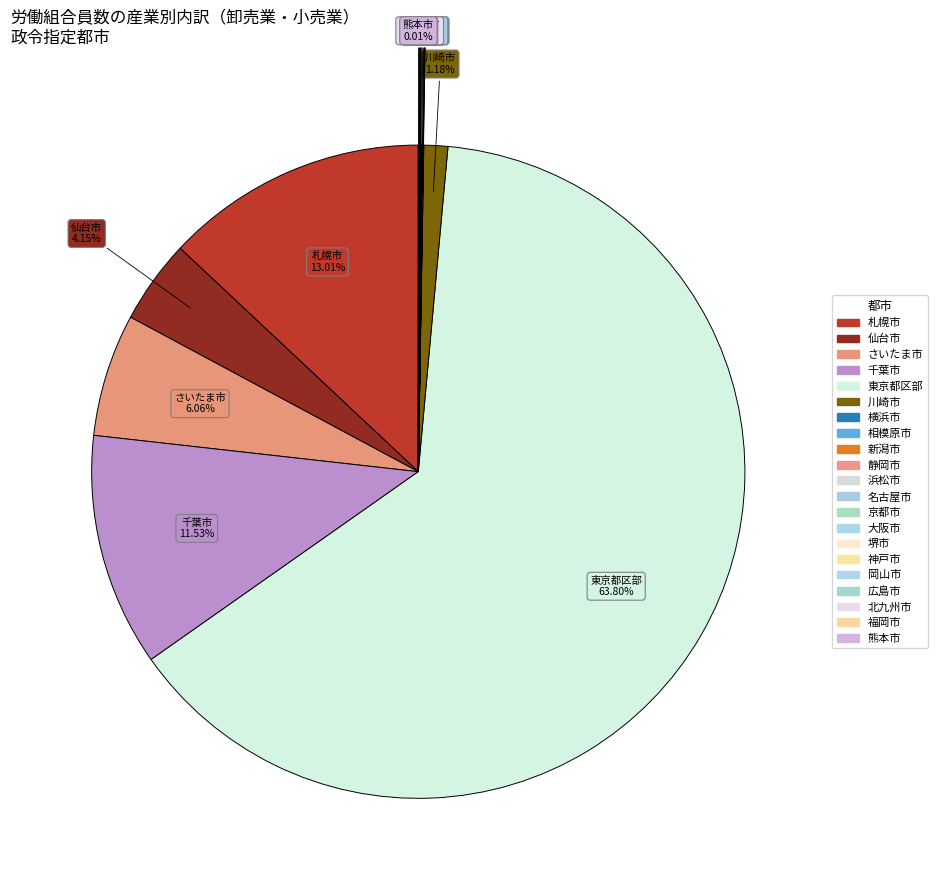

How many slices are in this pie chart?

21